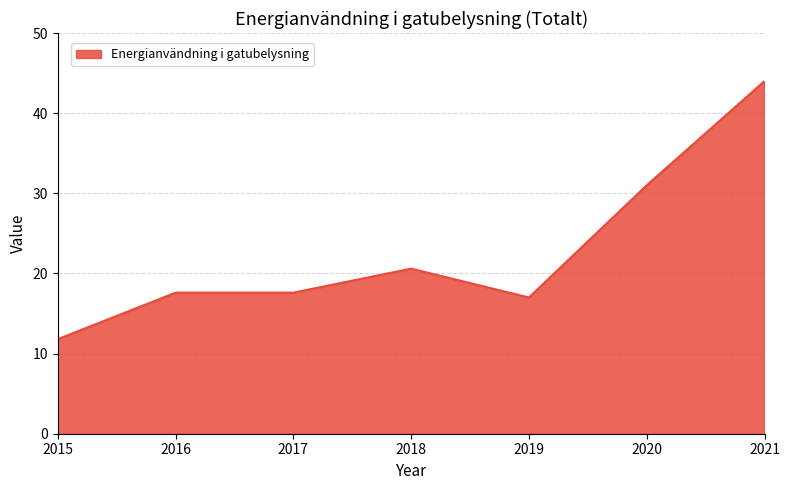

Is it true that the value at 2015 is 3.1?

False